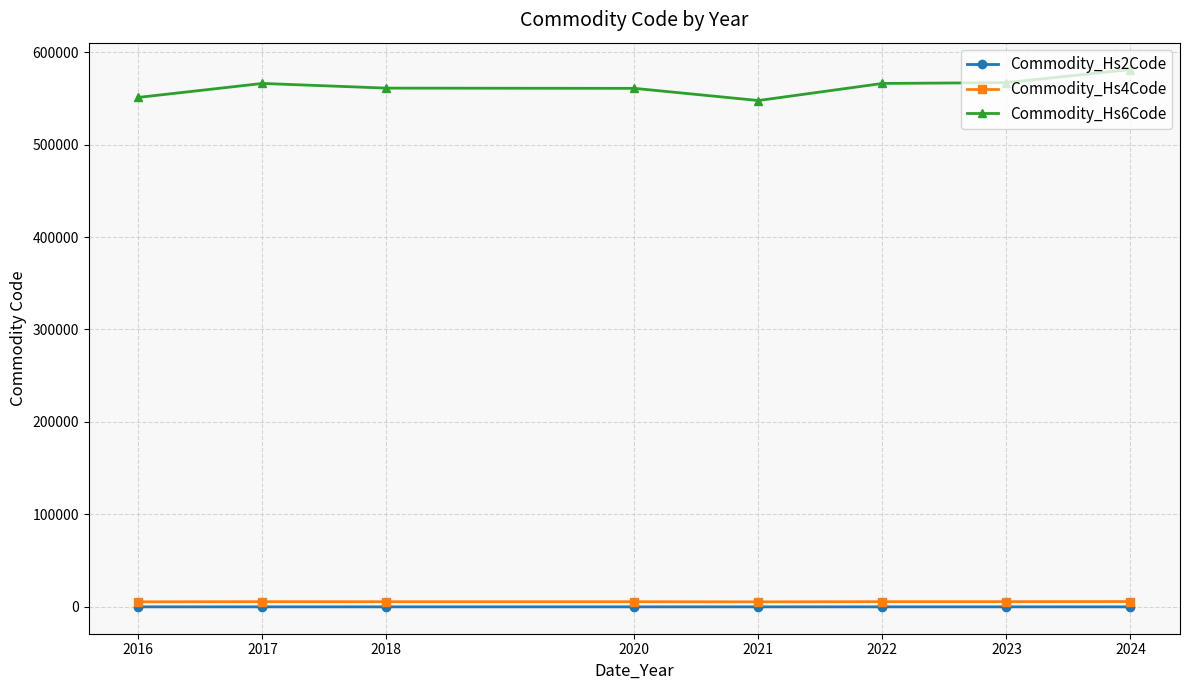

The value of Commodity_Hs6Code at 2024 is 208254.0. True or false?

False